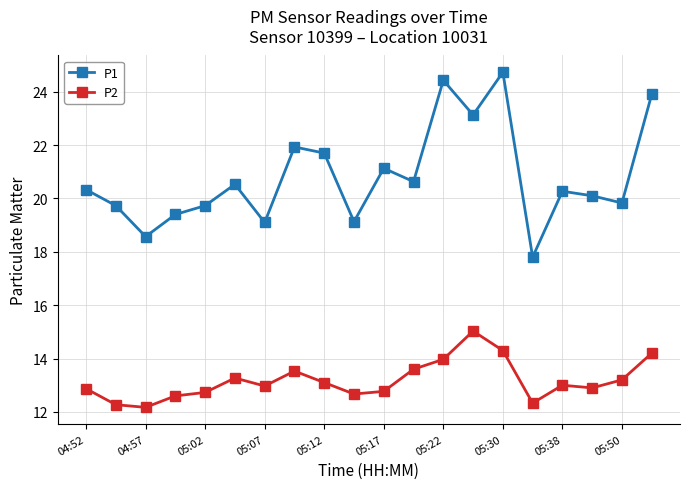

What is the average value of the P2 series?

13.2